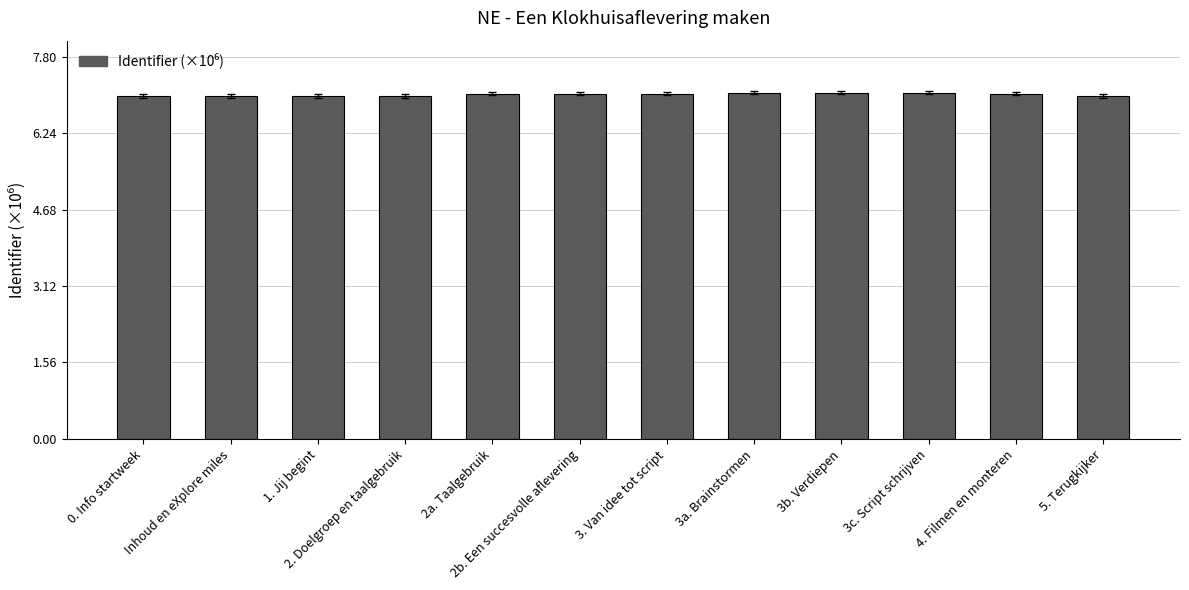

What is the value of the 4th bar from the left?

7.0